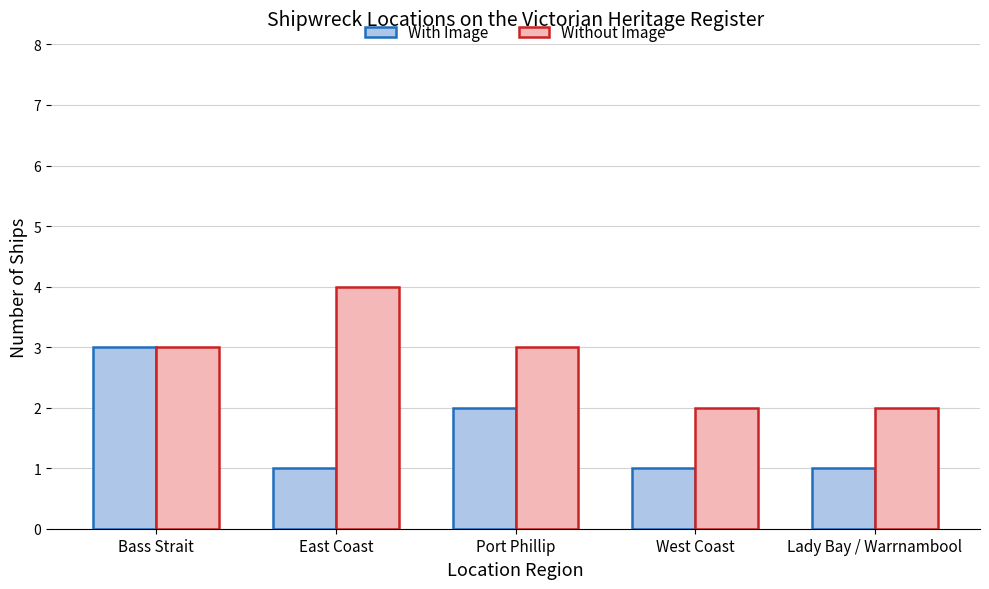

True or false: Without Image has a value of 1 at West Coast.

False